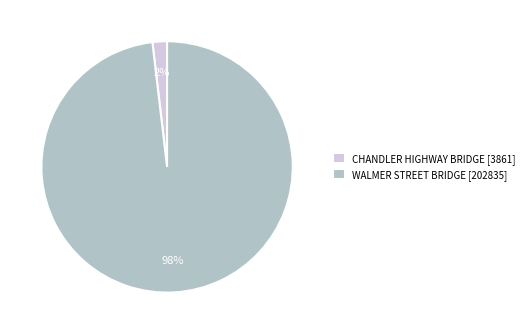

True or false: WALMER STREET BRIDGE [202835] accounts for 89% of the total.

False